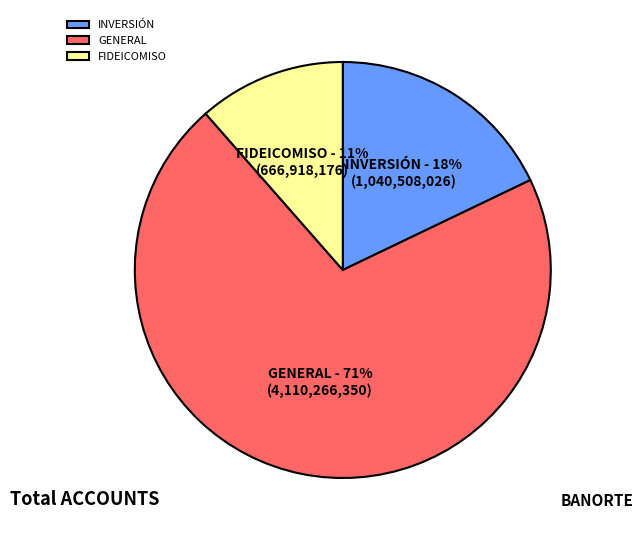

Rank the categories by value from highest to lowest.

GENERAL, INVERSIÓN, FIDEICOMISO